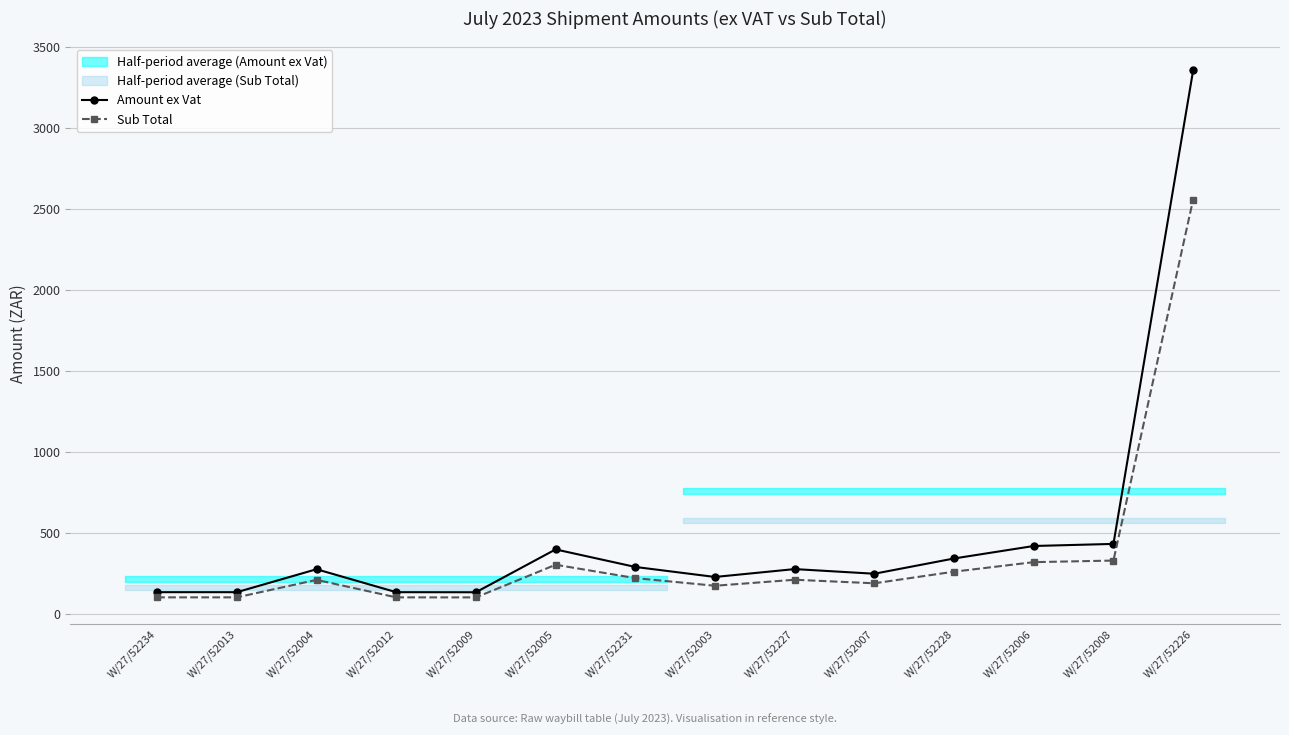

What is the difference between the maximum and minimum values in the Sub Total series?

2457.3